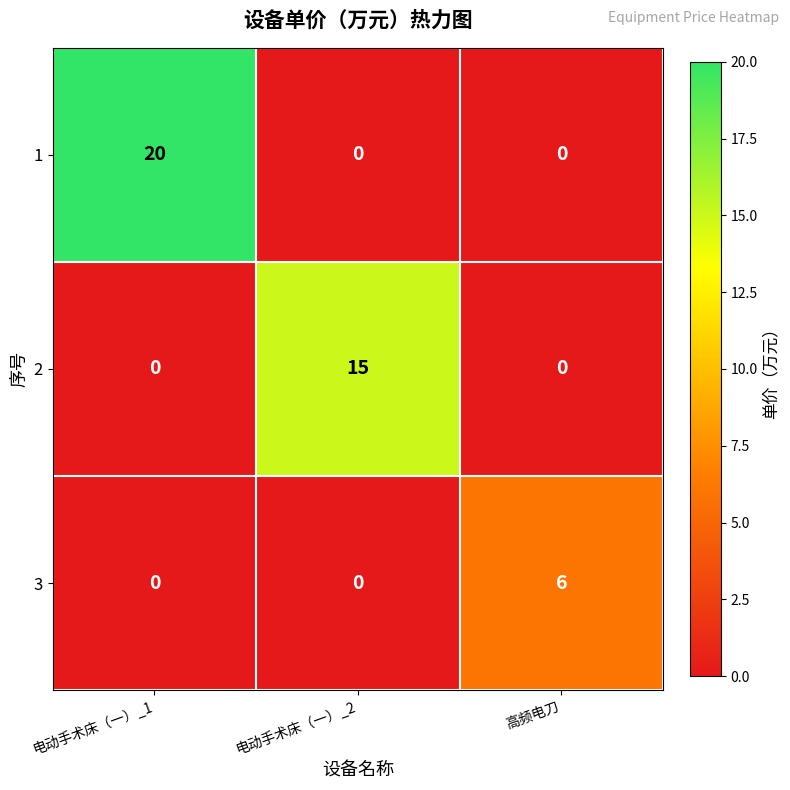

What is the difference between the highest and lowest values at 电动手术床（一）_2?

15